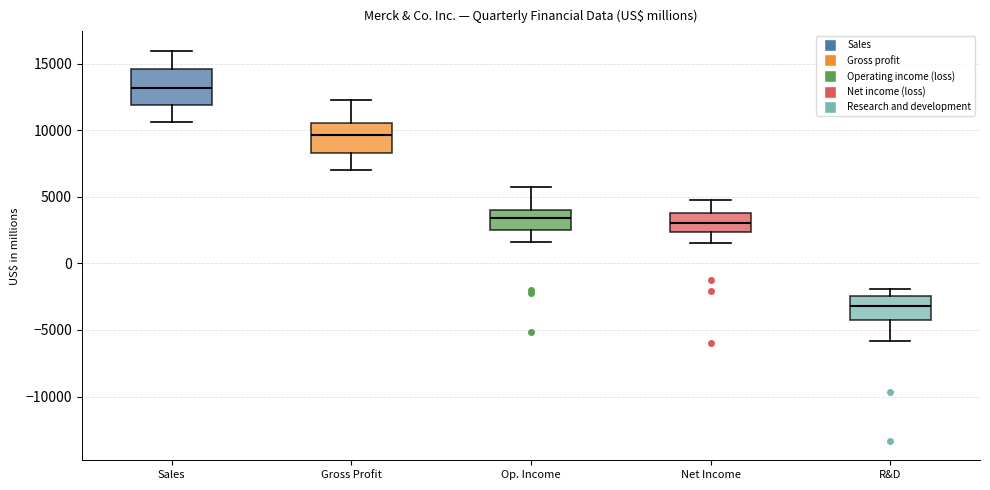

Reading left to right, transcribe this box plot: for each box, give where its median line is, the range the box spans, and where its two whiskers end, as read against the y-axis. The values are not printed on the chart, so give them approximately, as read against the axis.

Sales: median 13000, box 12000 to 14500, whiskers 10500 to 16000
Gross Profit: median 9500, box 8500 to 10500, whiskers 7000 to 12000
Op. Income: median 3500, box 2500 to 4000, whiskers 1500 to 5500
Net Income: median 3000, box 2500 to 4000, whiskers 1500 to 5000
R&D: median -3000, box -4500 to -2500, whiskers -6000 to -2000